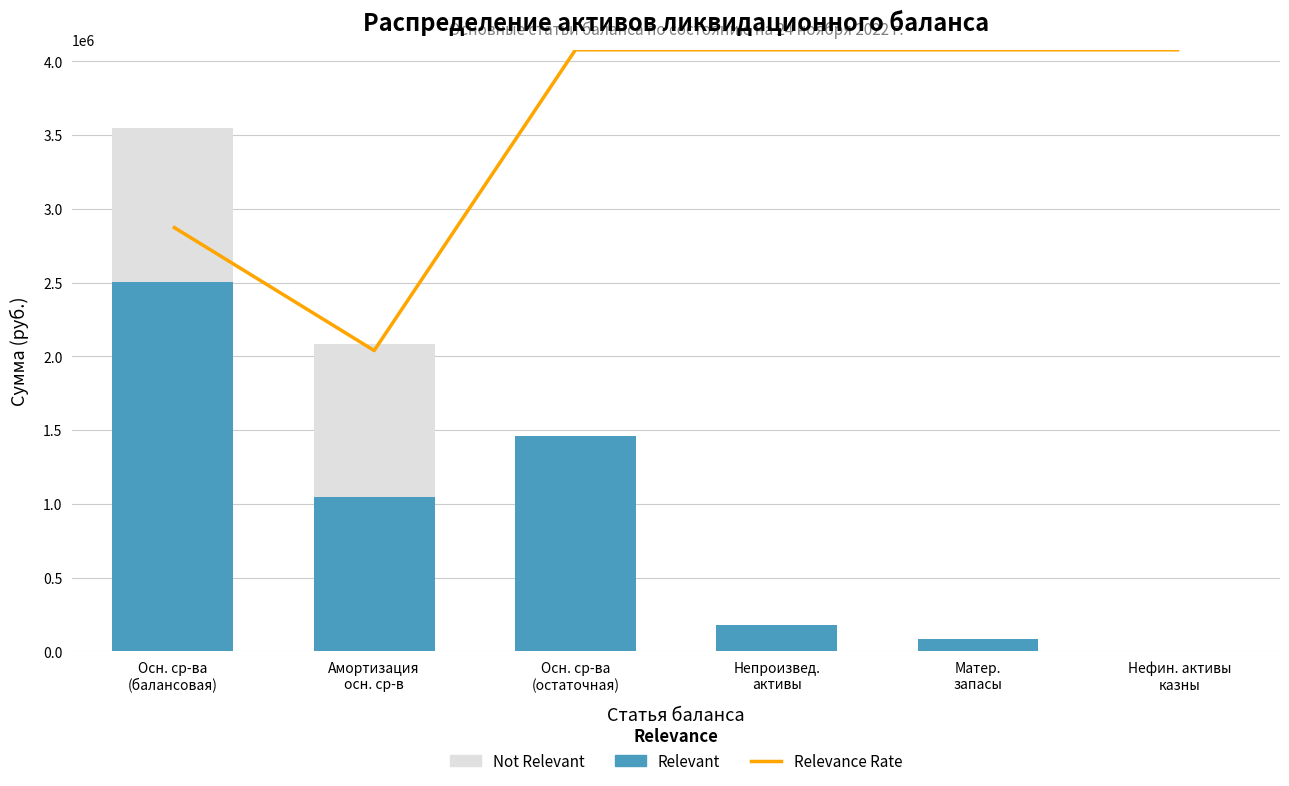

Which series changed the most between Амортизация
осн. ср-в and Матер.
запасы?

Relevance Rate